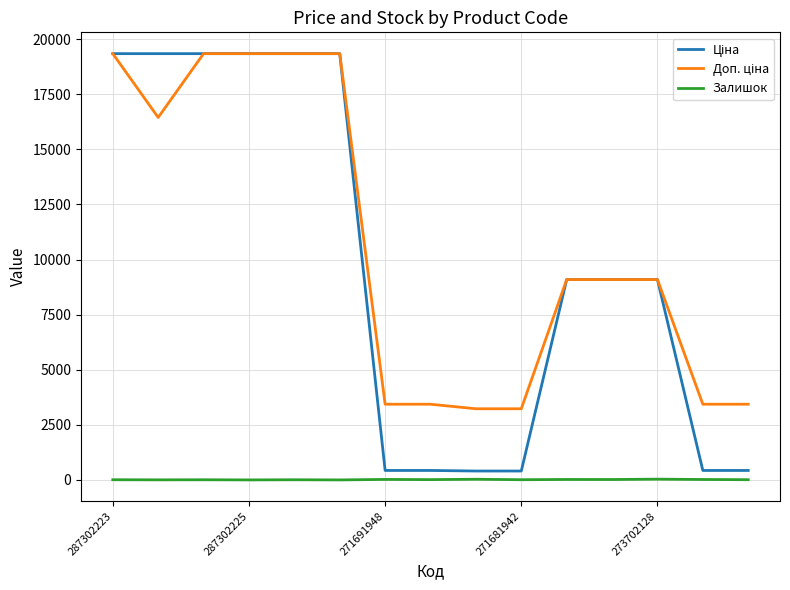

What is the greatest value displayed?

19343.1